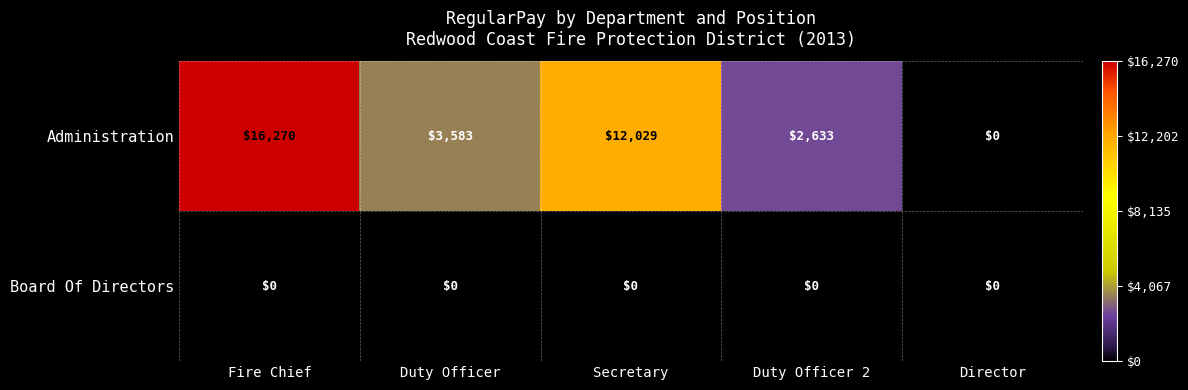

Is it true that Administration equals 0 at Director?

True